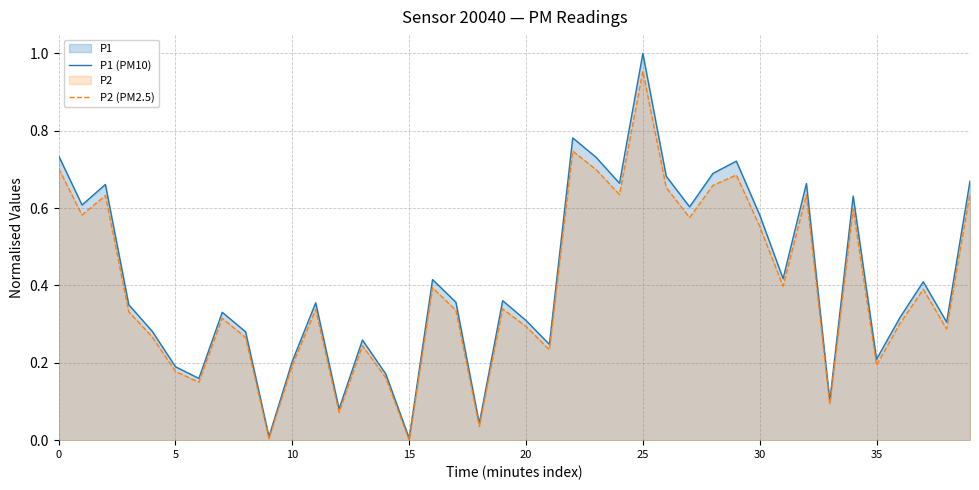

List the series in order of their peak value, lowest first.

P2 (PM2.5), P1 (PM10)